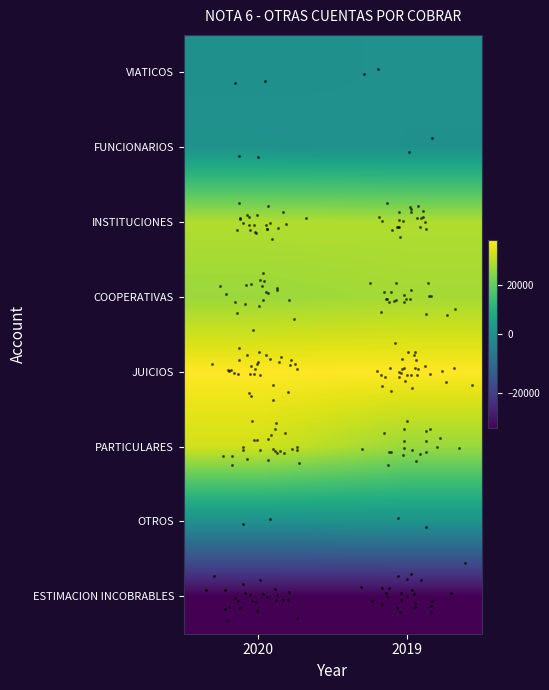

How many categories are shown in the chart?

2